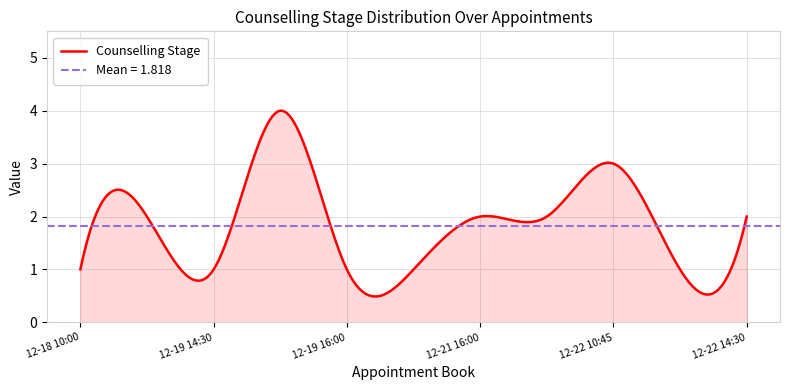

What is the lowest value of the Counselling Stage series?

0.5